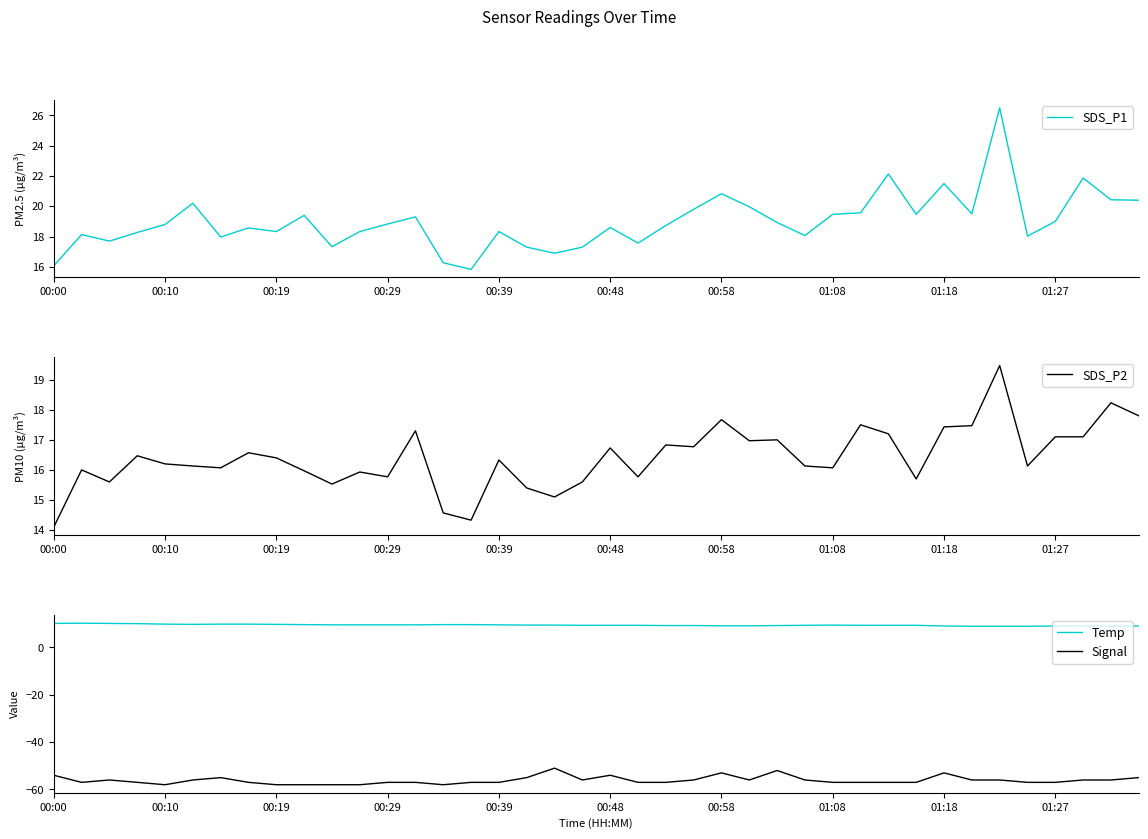

Where is SDS_P1 nearest to the value 21?

00:58